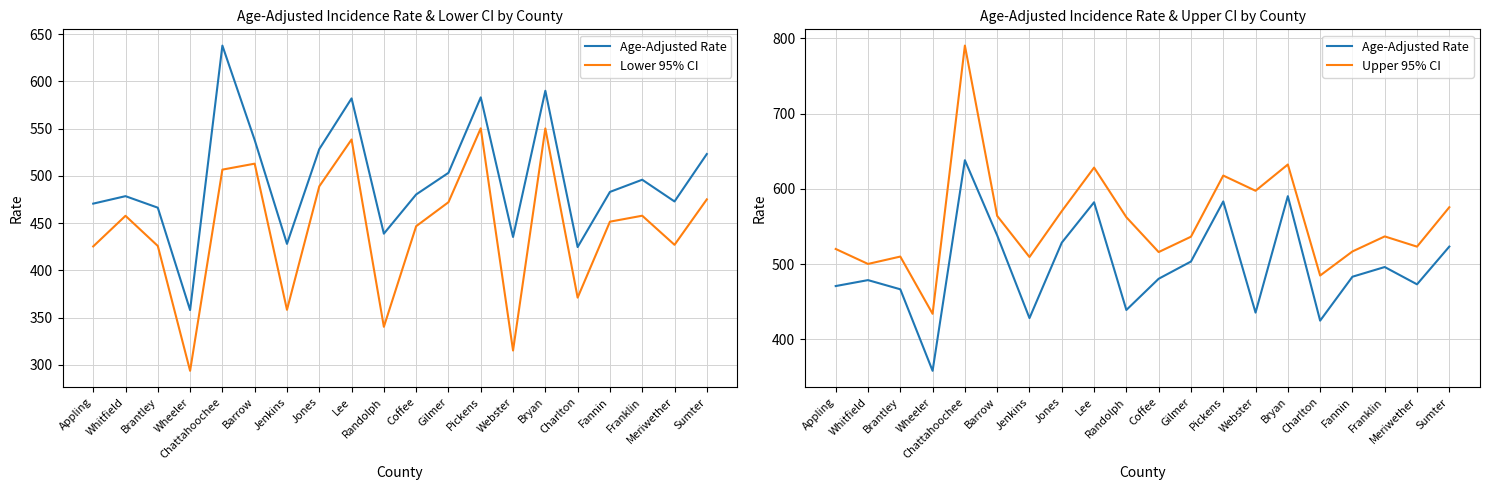

True or false: Upper 95% CI and Lower 95% CI intersect in this chart.

False